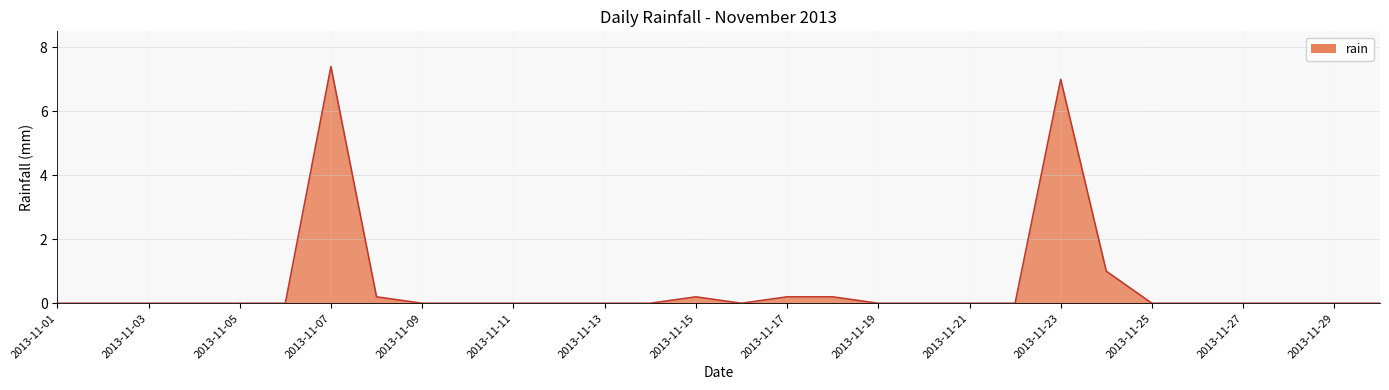

What is the maximum value shown in the chart?

7.4